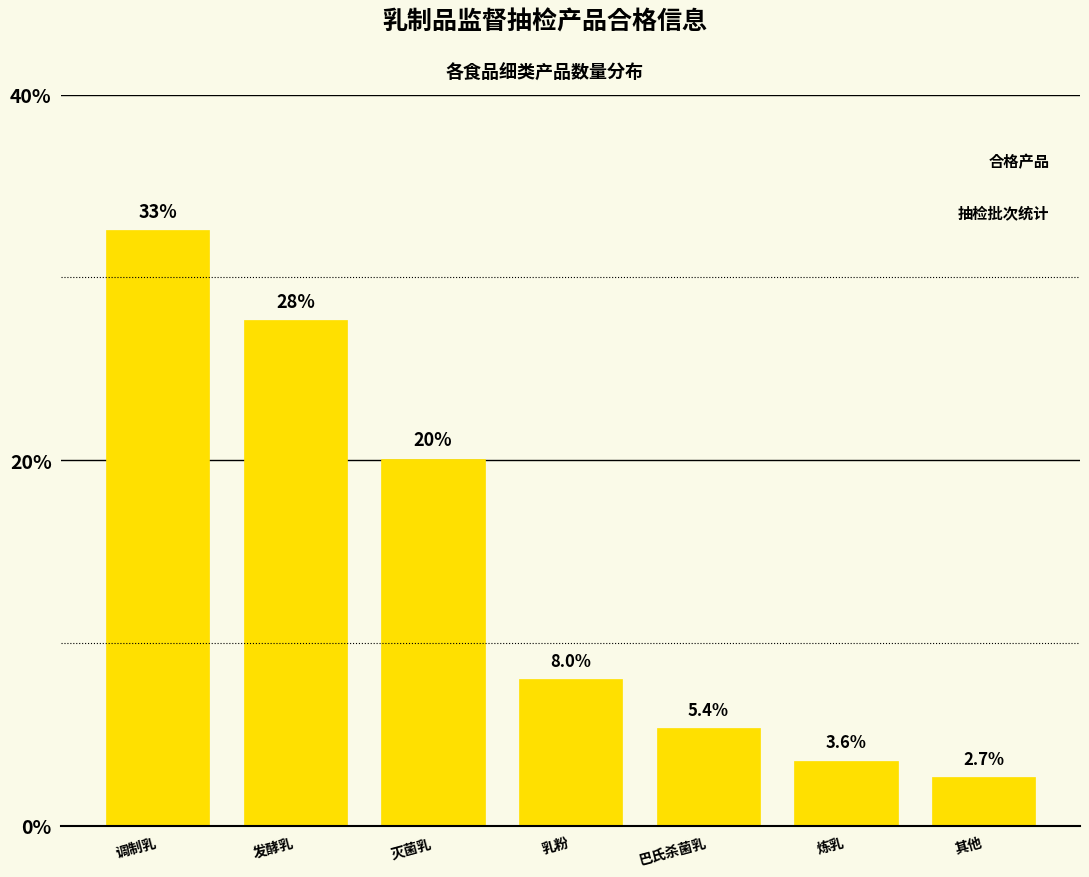

Reading left to right, list all the values displayed in this chart.

32.6	27.7	20.1	8.0	5.4	3.6	2.7